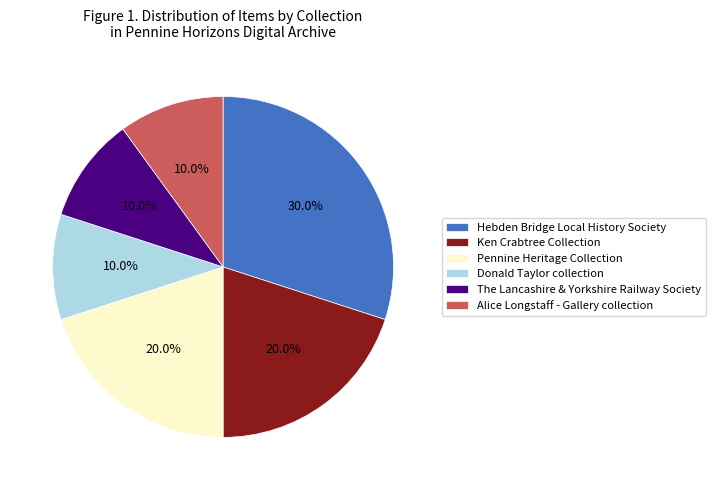

Is it true that Donald Taylor collection is 10% of the pie?

True